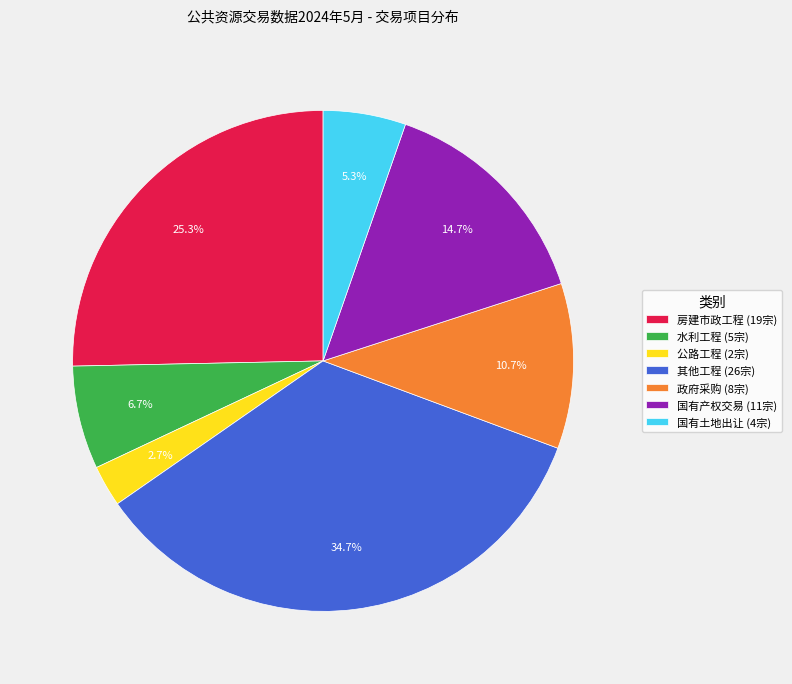

Is the sum of 国有产权交易 (11宗) and 政府采购 (8宗) greater than half?

No